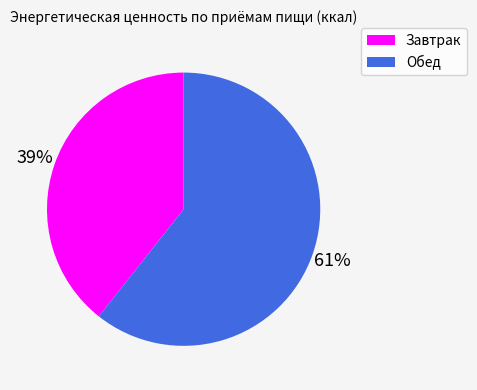

Between Обед and Завтрак, which is larger?

Обед